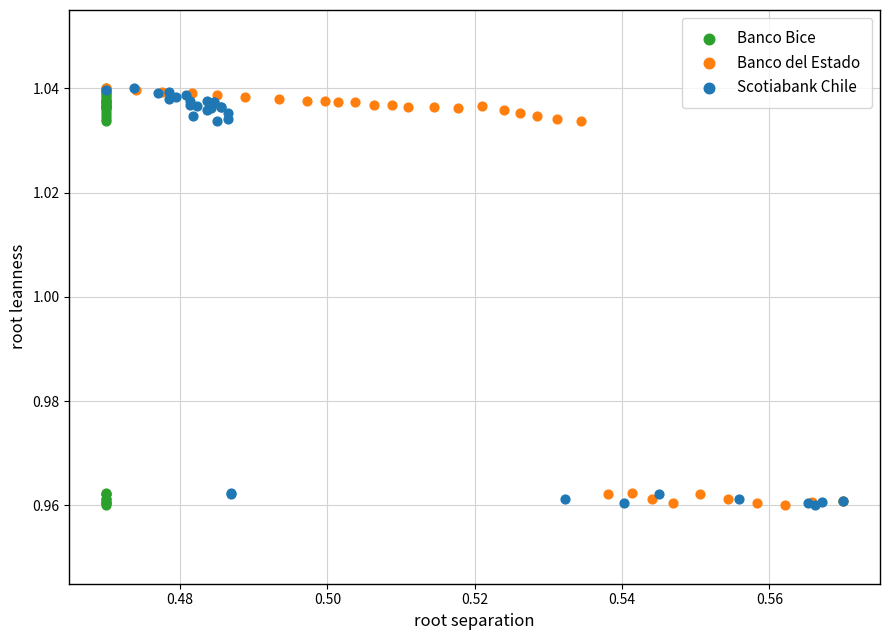

What are all the series names shown in the legend?

Banco Bice, Banco del Estado, Scotiabank Chile